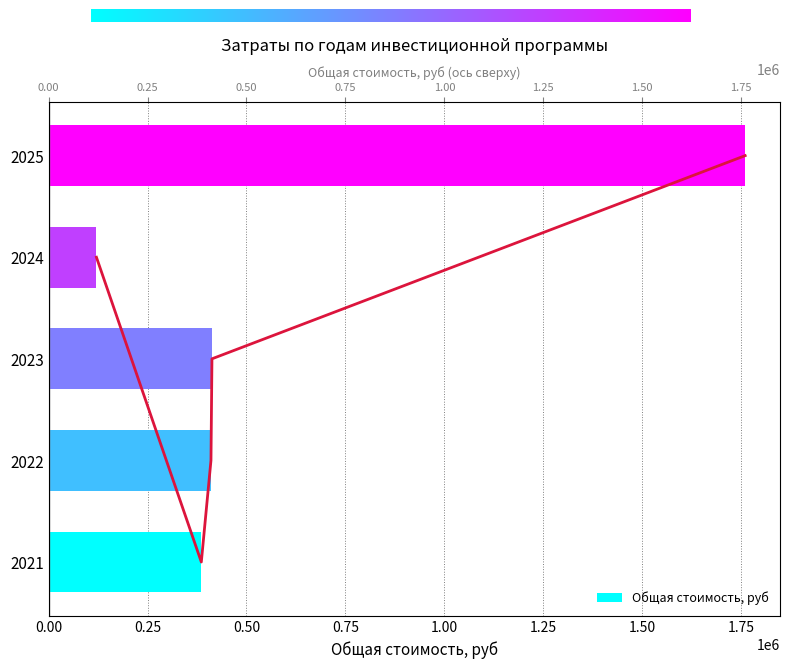

Is it true that the value at 2021 is 385827.6?

True